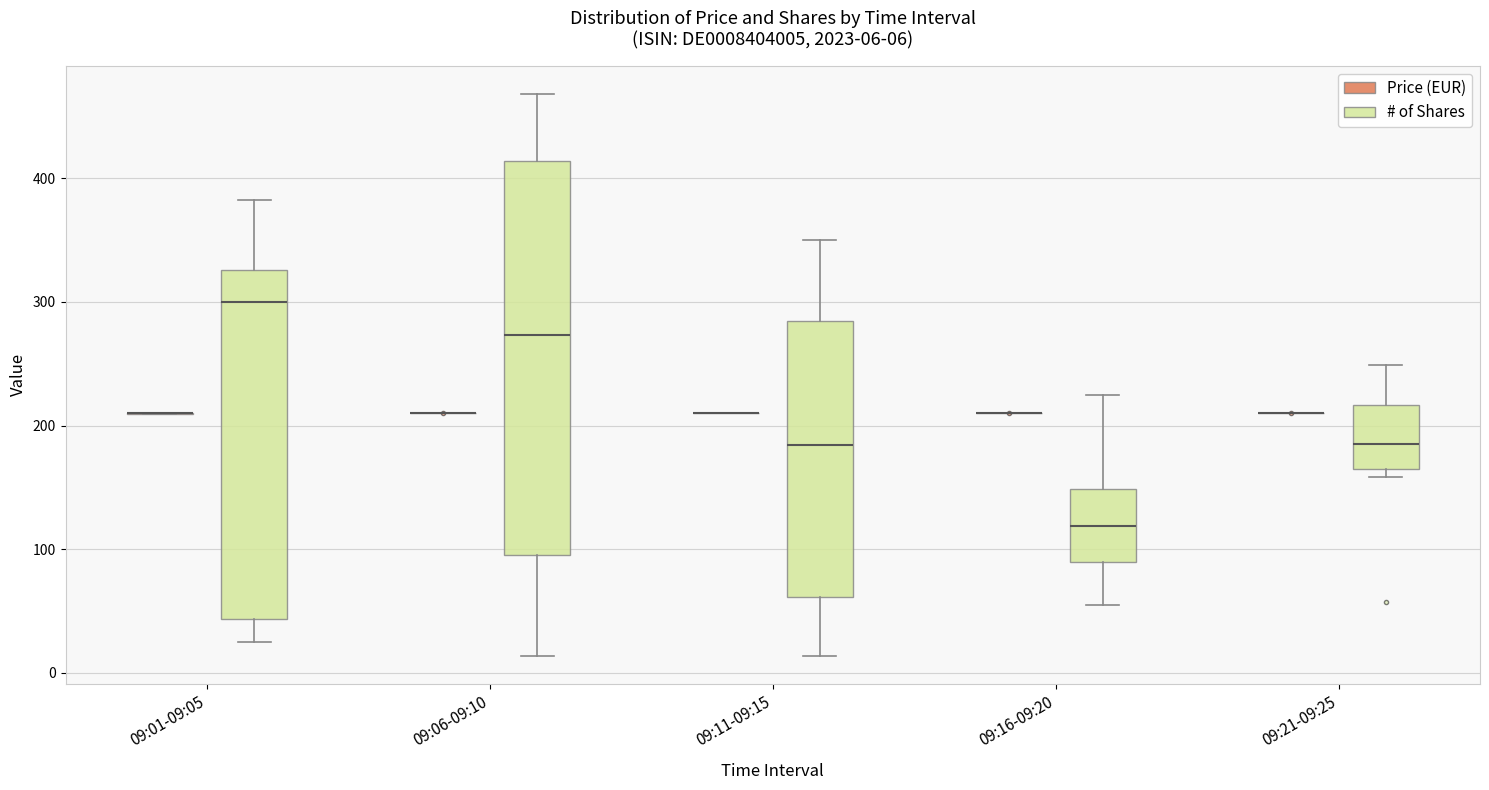

Which box is the tallest, from its lower edge to its upper edge?

09:06-09:10 (# of Shares)